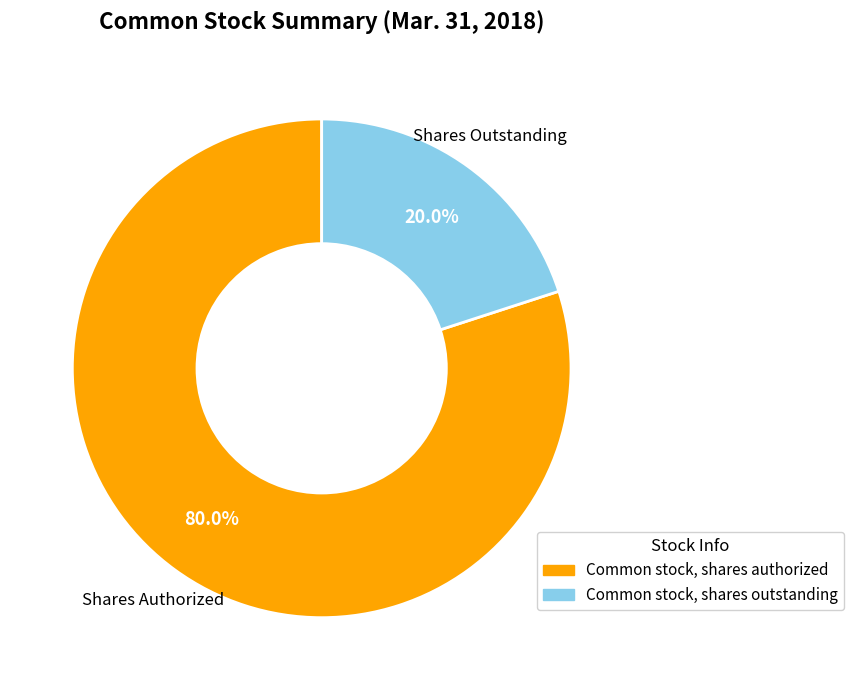

Does any single category account for the majority?

Yes